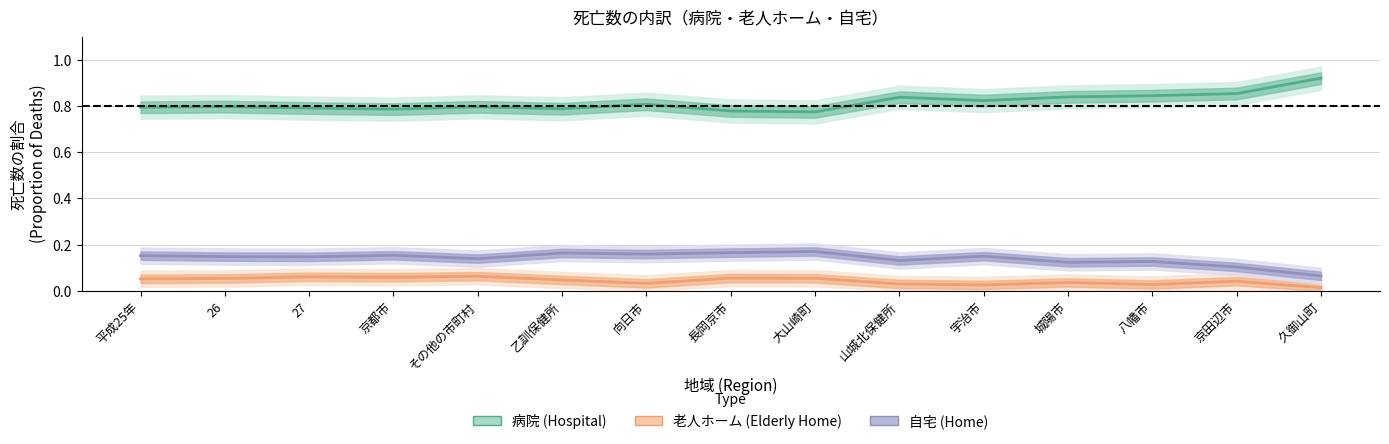

At which label does 老人ホーム (Elderly Home) reach its minimum?

久御山町